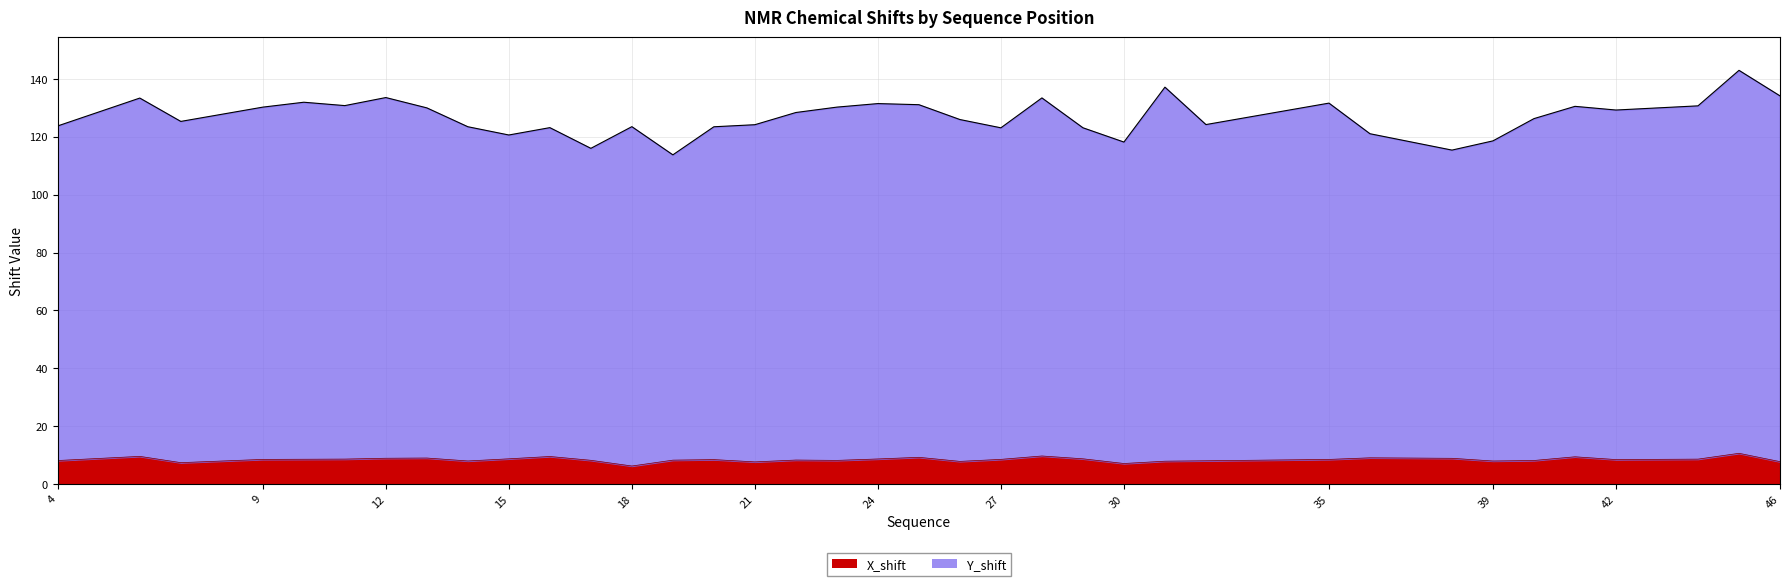

Rank the series by their average value, from lowest to highest.

X_shift, Y_shift